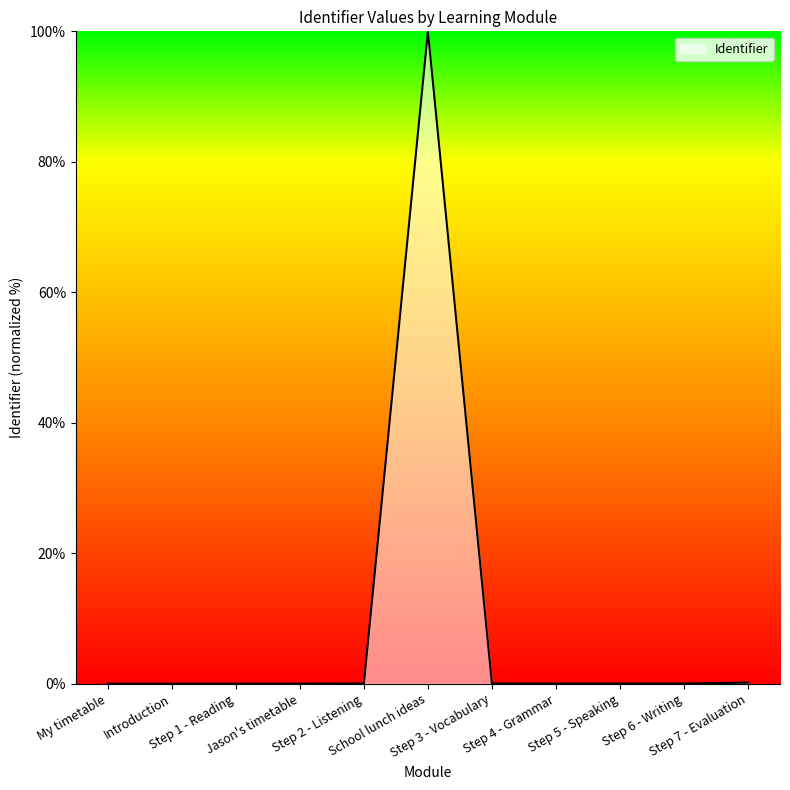

What is the maximum value shown in the chart?

100.0